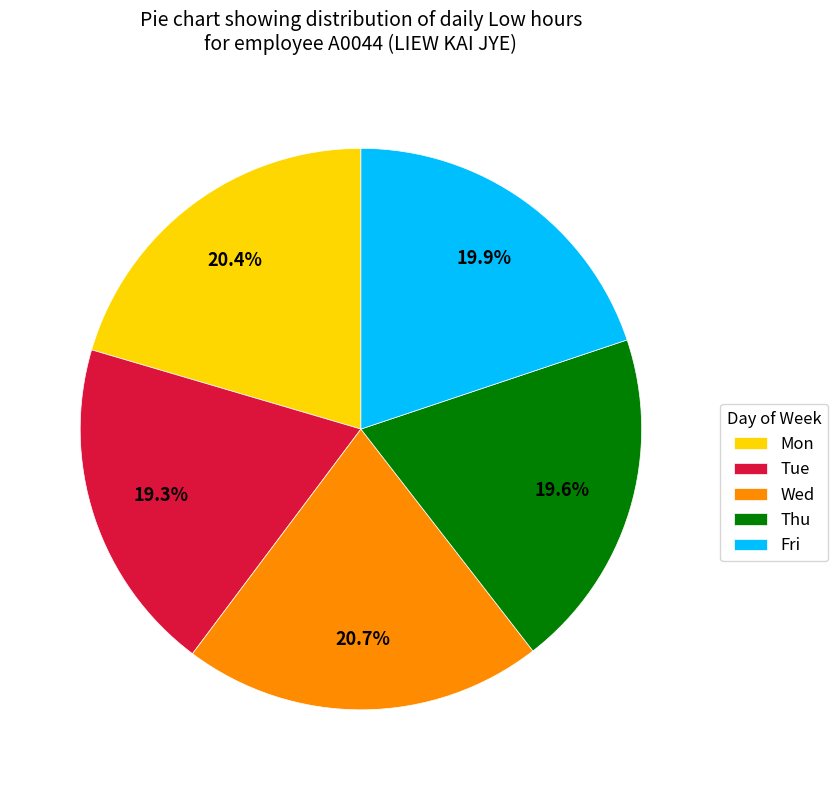

How much of the chart is everything except Mon?

79.6%